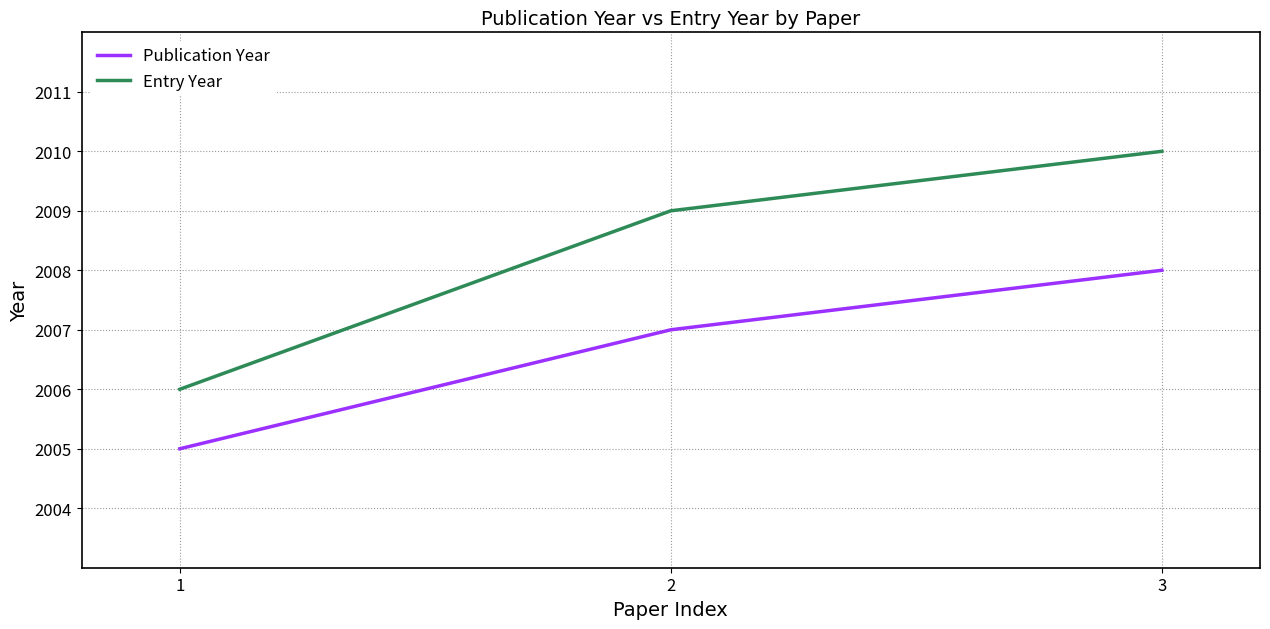

True or false: Publication Year has a value of 2007 at 2.

True